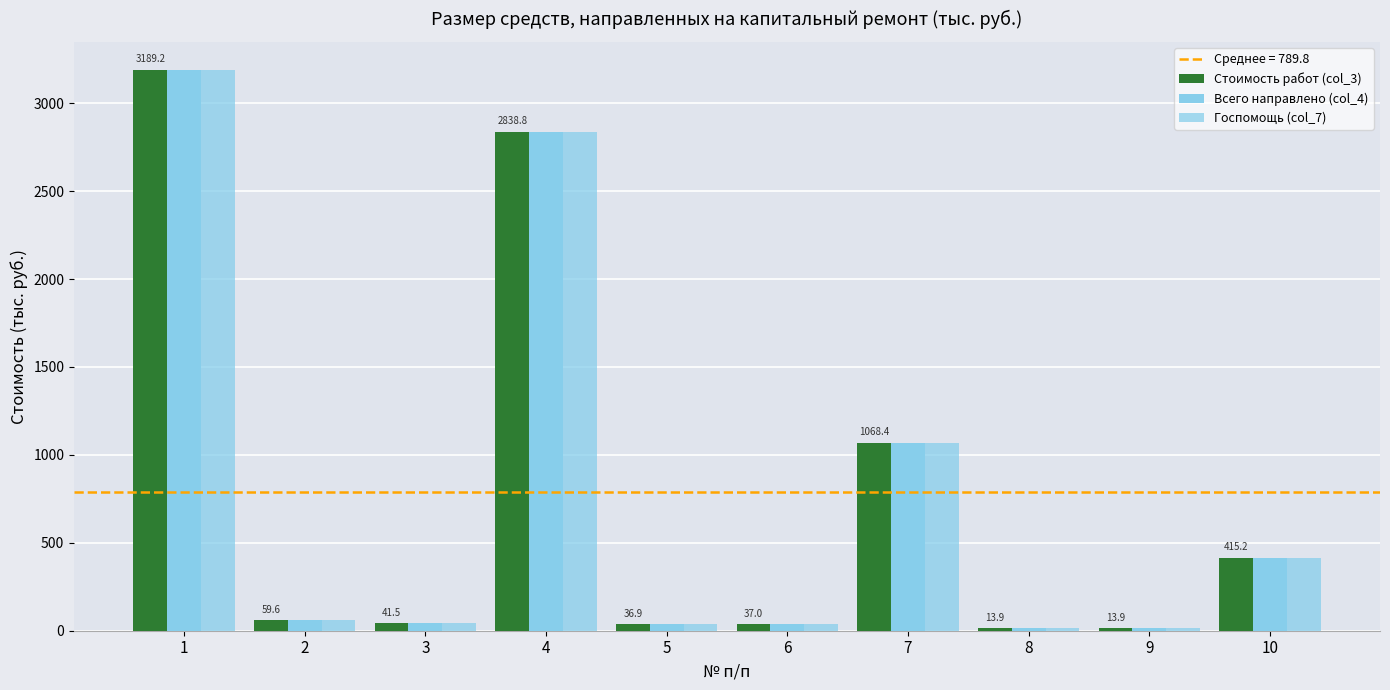

Between 9 and 4, which is larger?

4